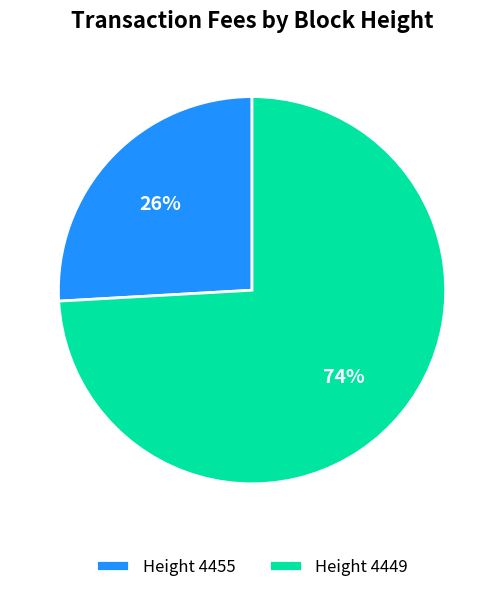

Which category has the smallest portion of the pie?

Height 4455